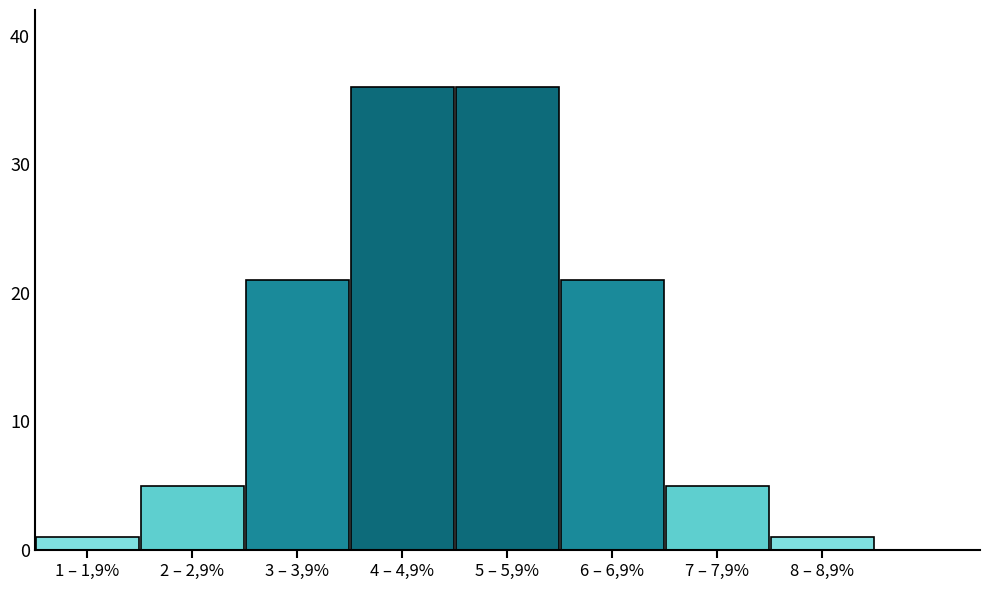

Reading left to right, list all the values displayed in this chart.

1 – 1,9%=1	2 – 2,9%=5	3 – 3,9%=21	4 – 4,9%=36	5 – 5,9%=36	6 – 6,9%=21	7 – 7,9%=5	8 – 8,9%=1